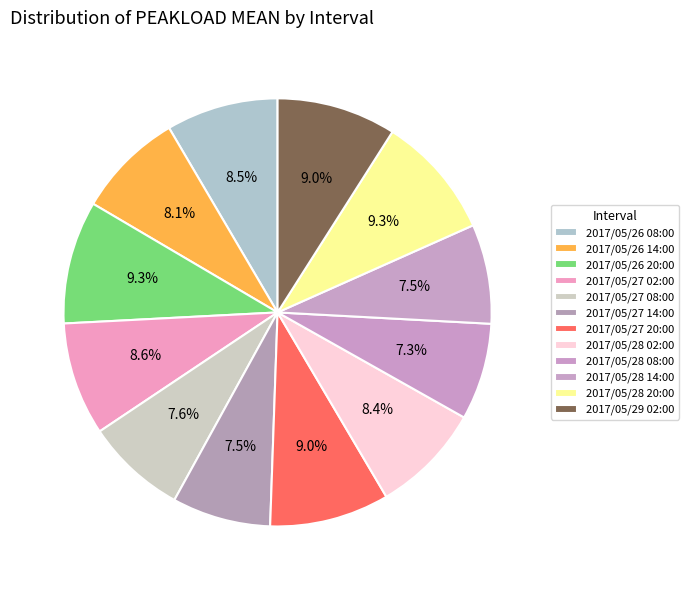

How many segments does this pie chart have?

12